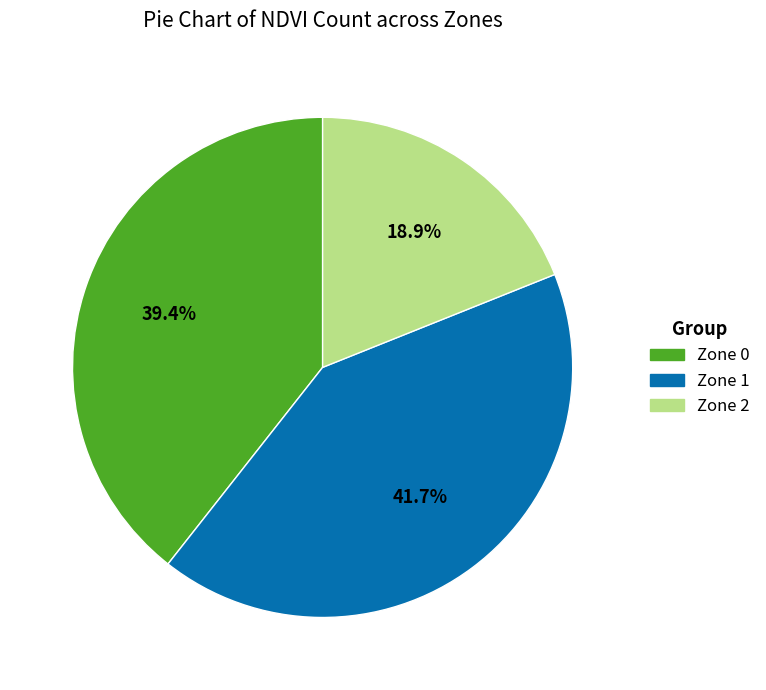

True or false: Zone 0 accounts for 39% of the total.

True